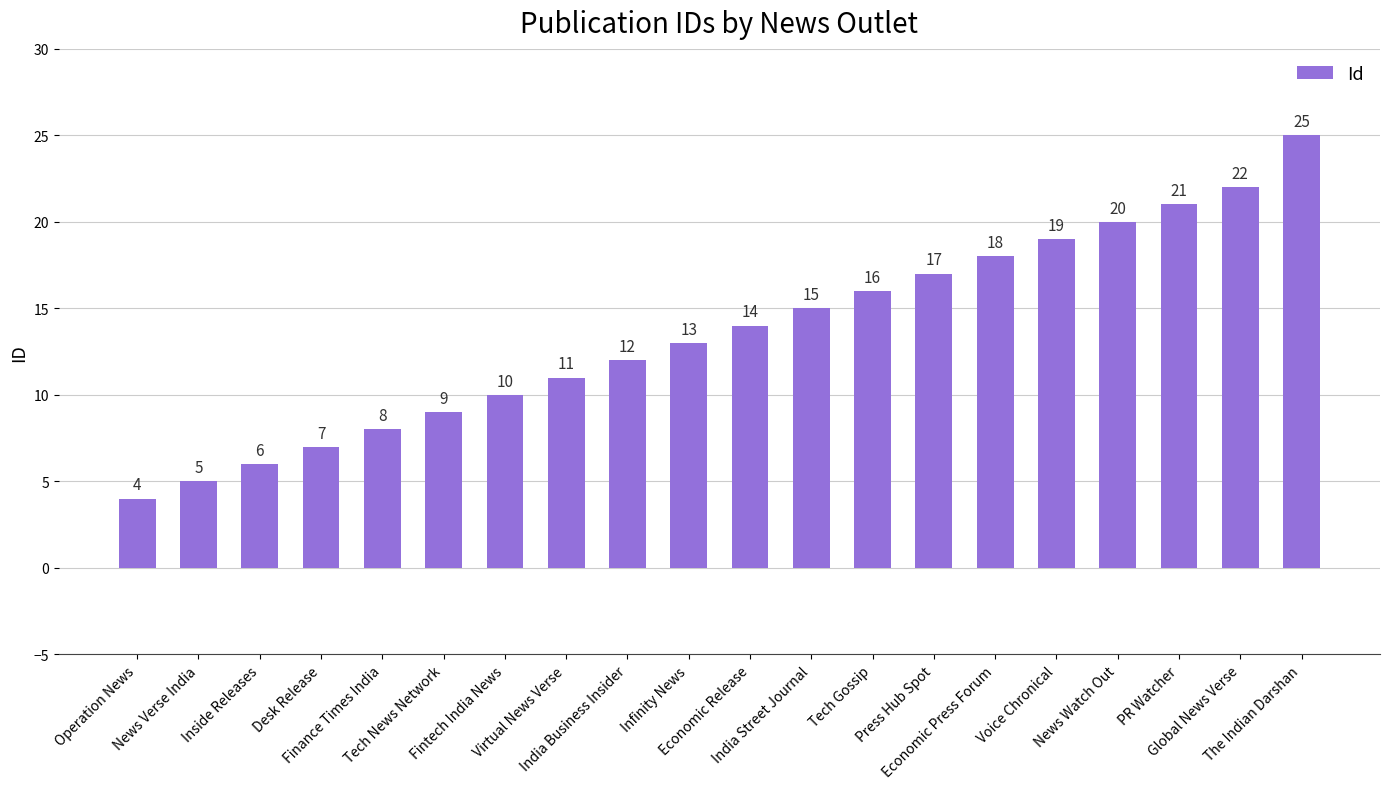

What is the label of the 16th bar from the right?

Finance Times India